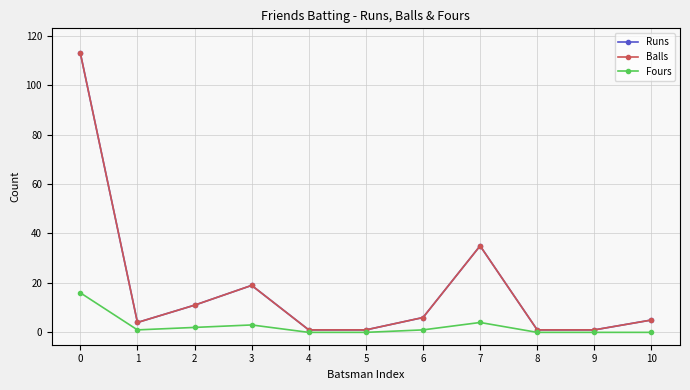

True or false: Runs and Fours intersect in this chart.

False